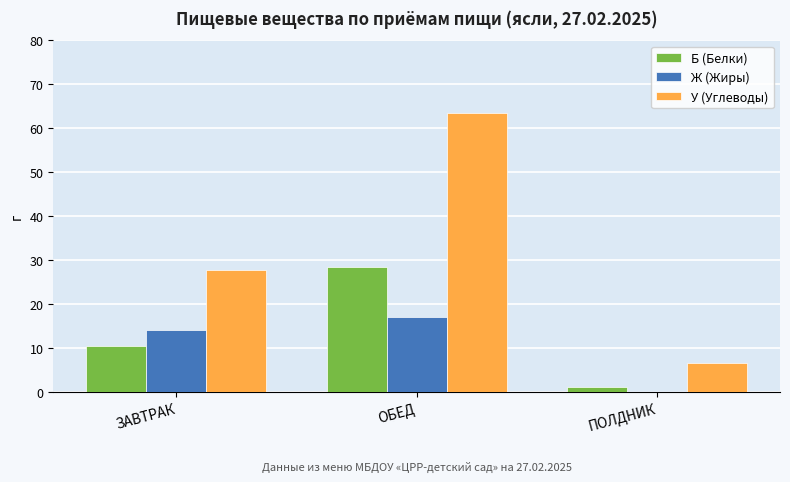

Which series changed the most between ЗАВТРАК and ОБЕД?

У (Углеводы)